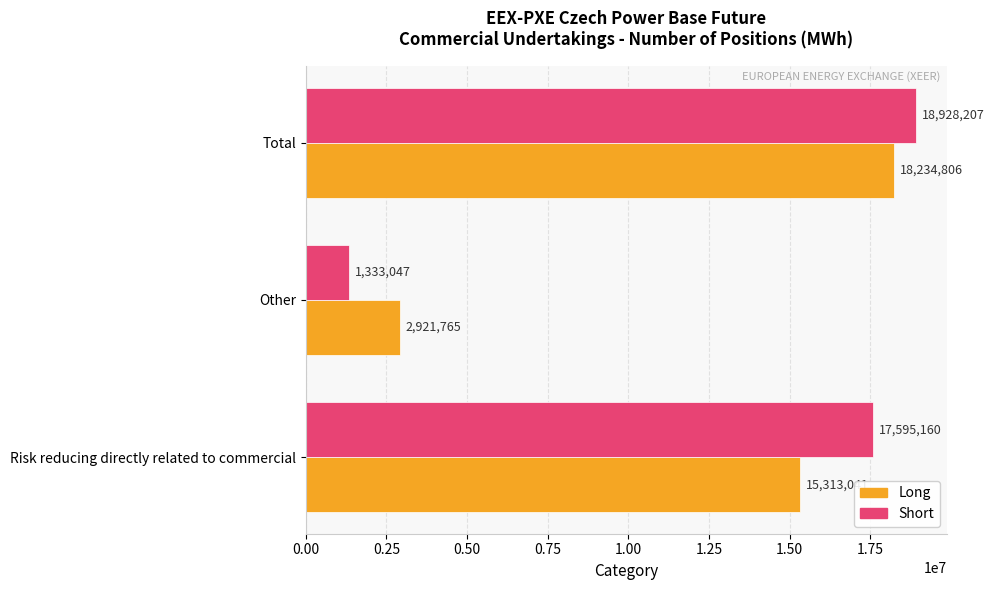

What is the average value of the Short series?

12618805